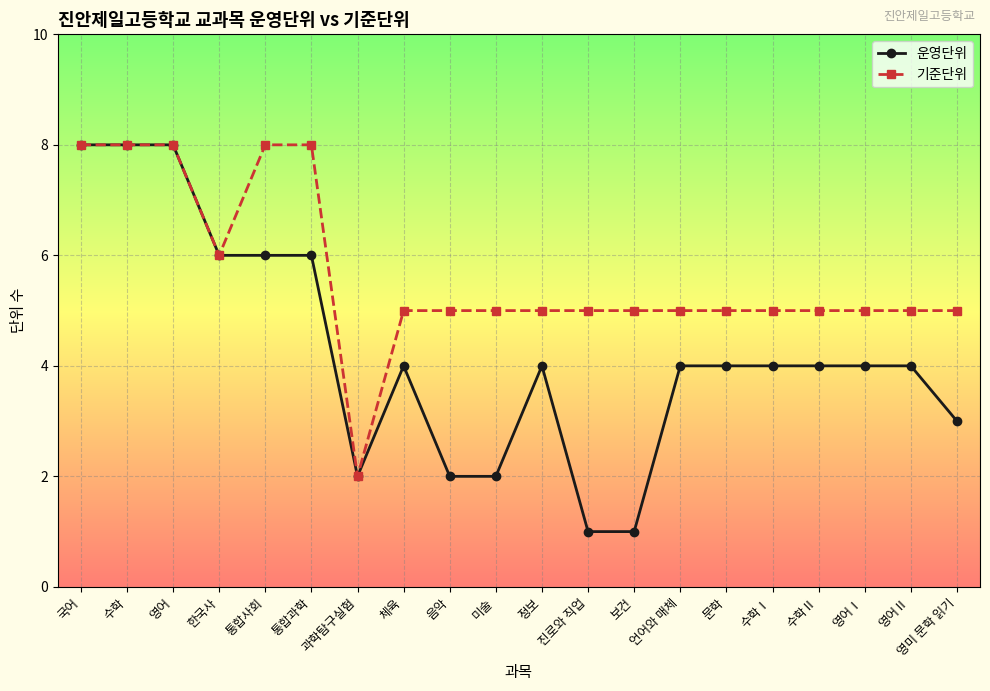

What is the approximate value of 운영단위 at 진로와 직업?

1